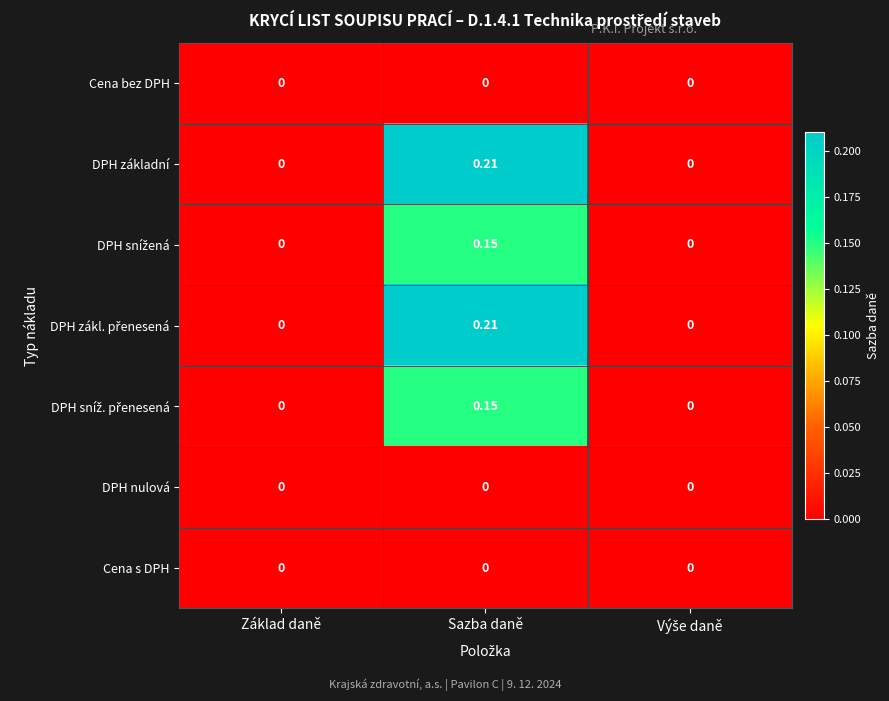

Which category has the highest value across all series?

Sazba daně